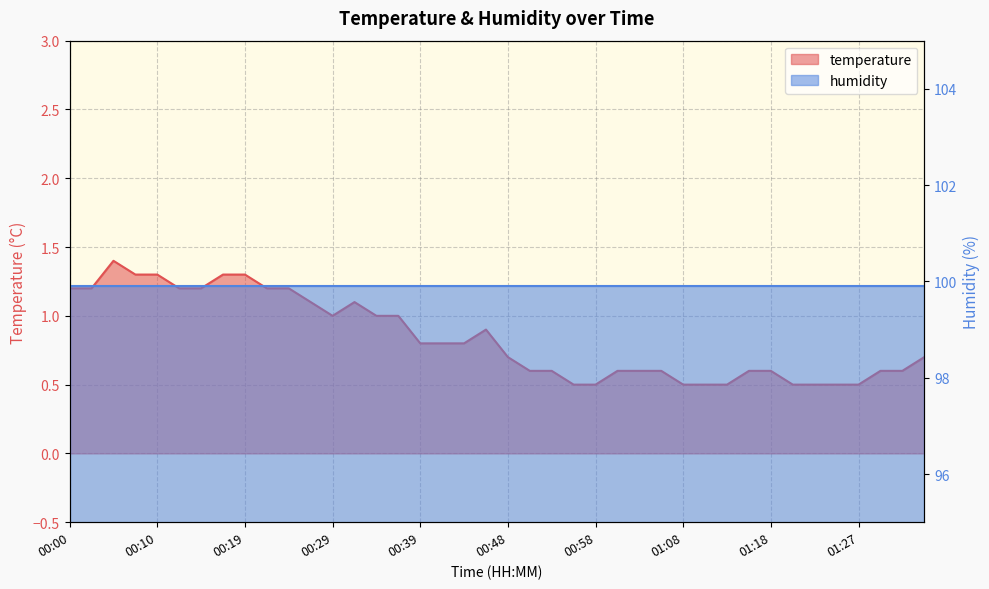

Count the number of categories in the chart.

40